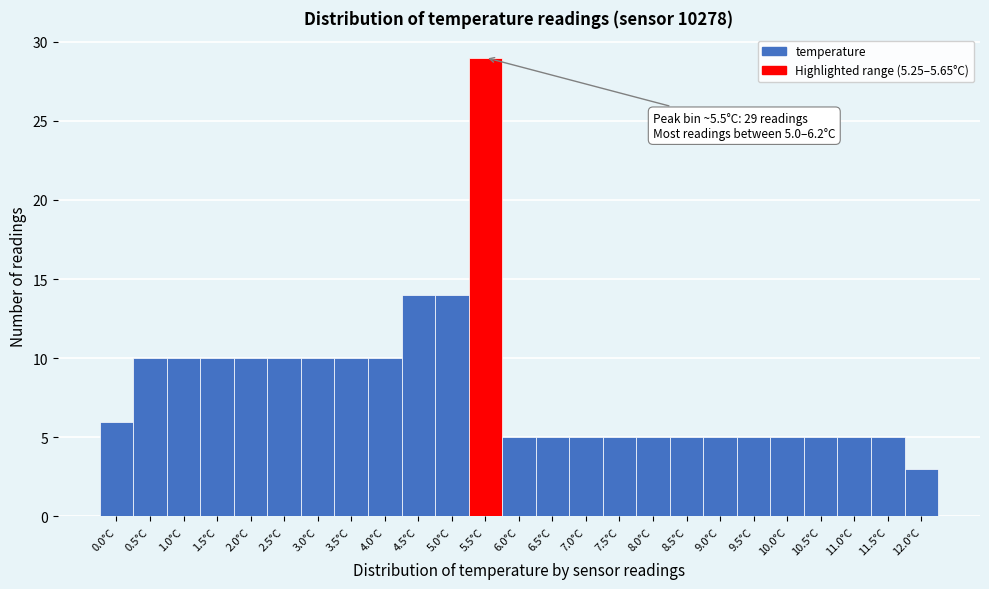

Which range on the x-axis has the tallest bar?

5.25 to 5.75